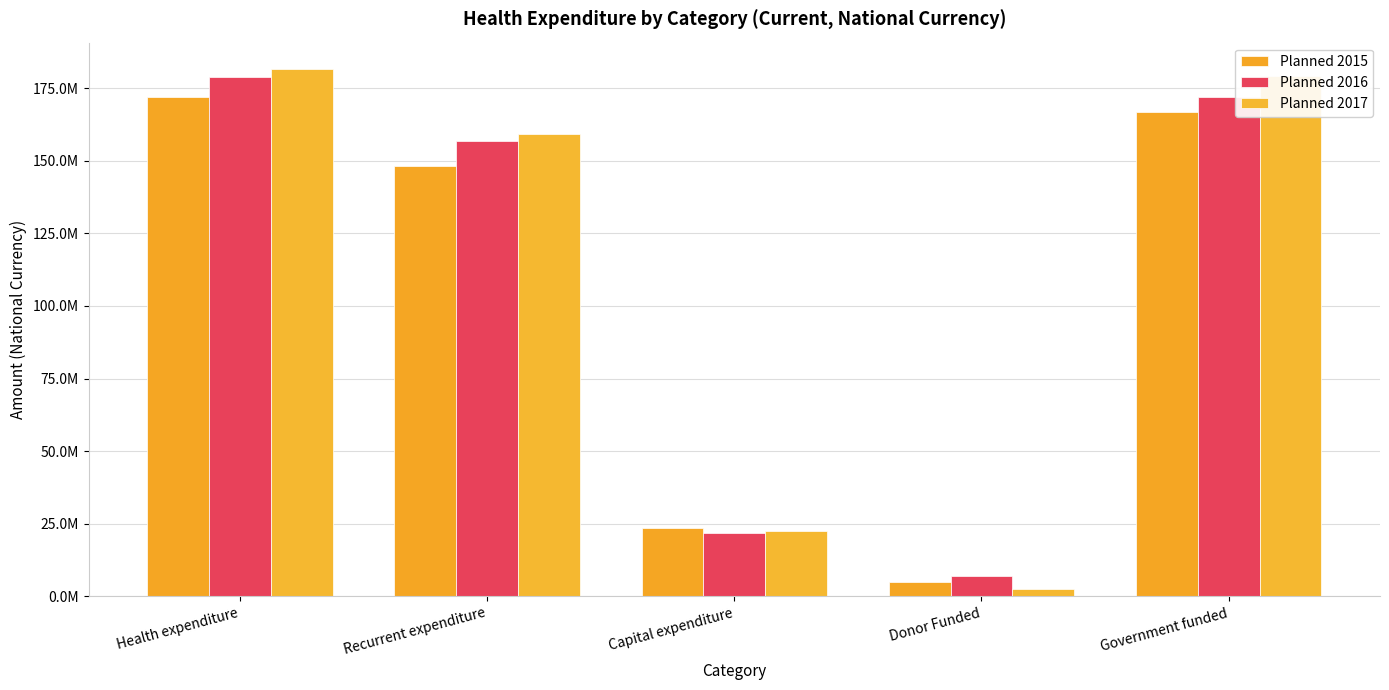

What are all the series names shown in the legend?

Planned 2015, Planned 2016, Planned 2017